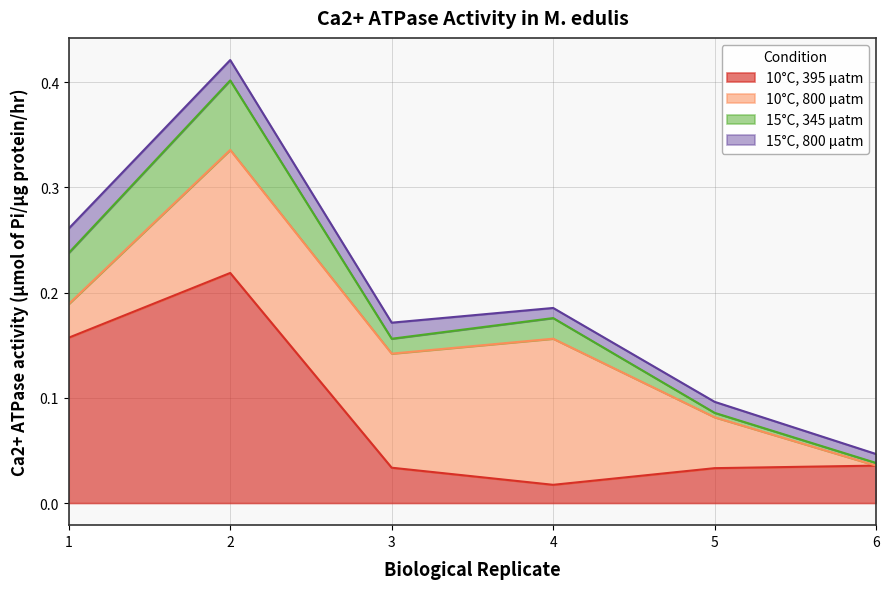

Rank the series by their maximum value, from lowest to highest.

15°C, 800 µatm, 15°C, 345 µatm, 10°C, 800 µatm, 10°C, 395 µatm